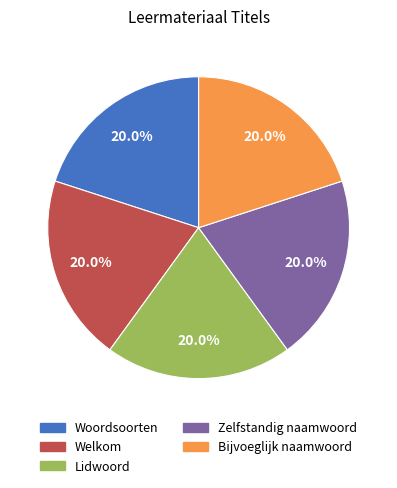

To the nearest percent, what percentage of the pie is Bijvoeglijk naamwoord?

20%